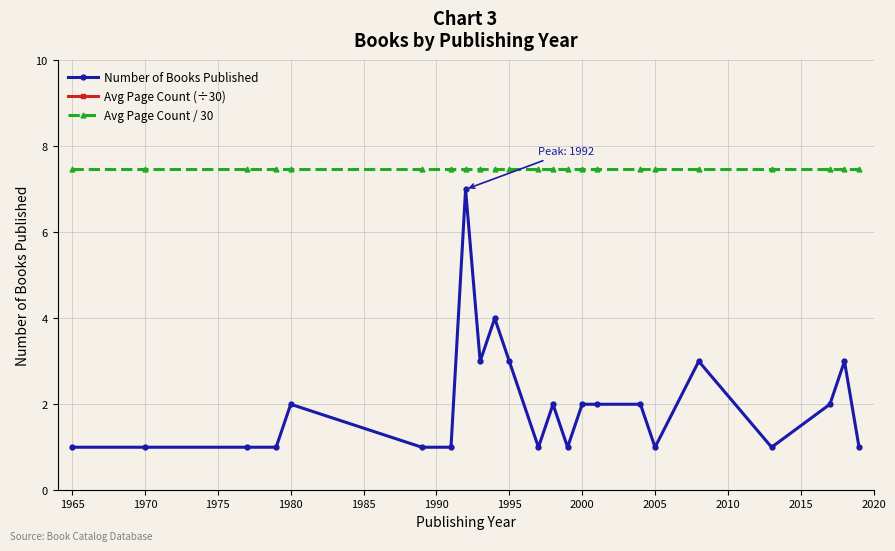

What is the highest value of the Avg Page Count / 30 series?

7.5